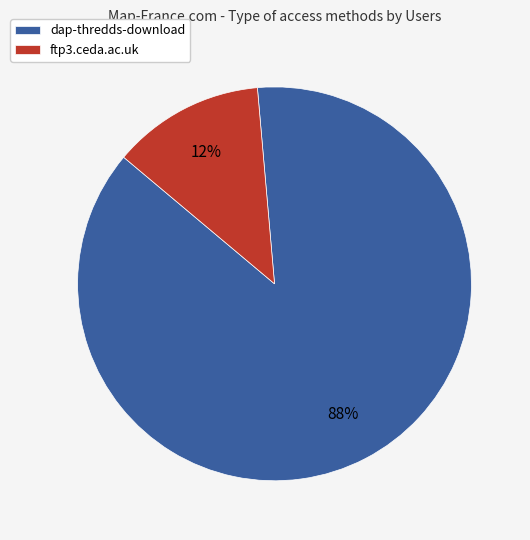

True or false: dap-thredds-download accounts for 99% of the total.

False